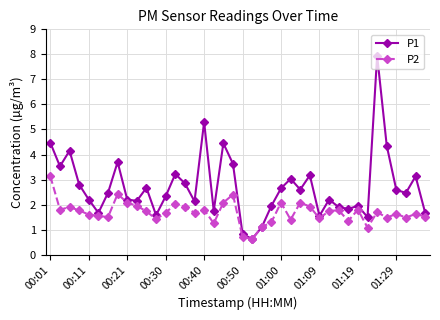

Does the chart display data point markers on the line(s)?

Yes